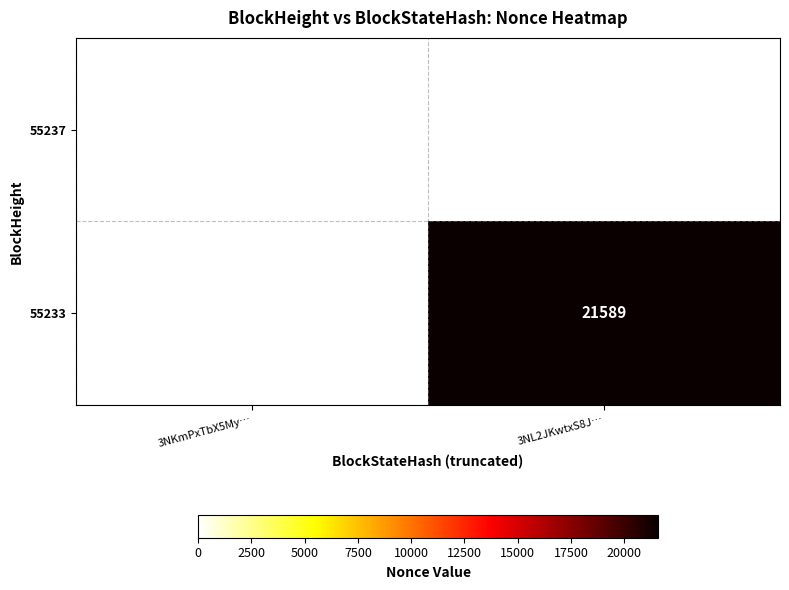

What is the greatest value displayed?

21589.0